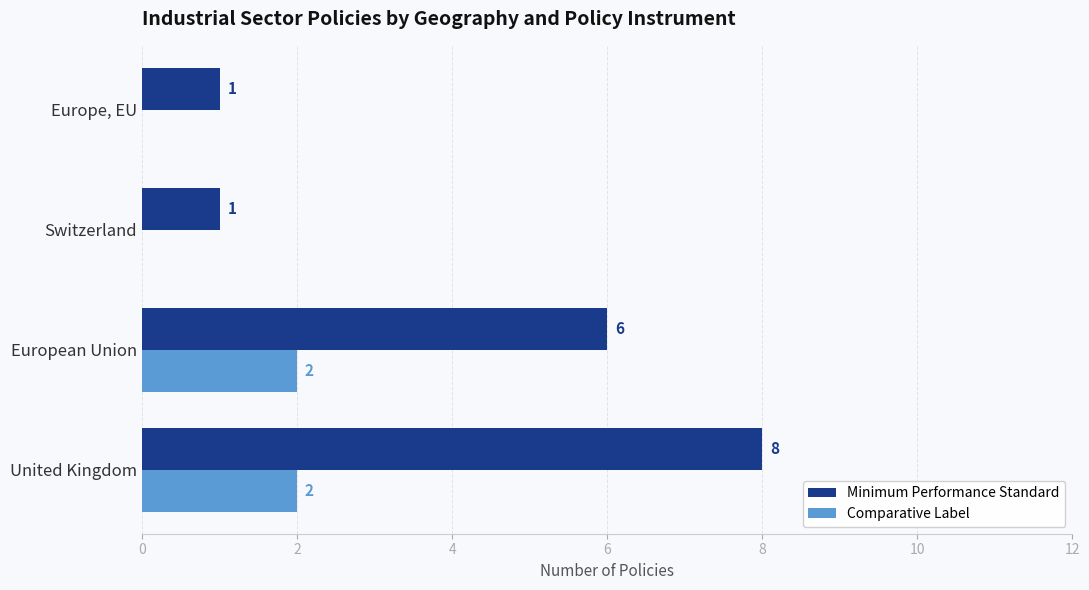

The Comparative Label series shows -1 at Europe, EU. True or false?

False